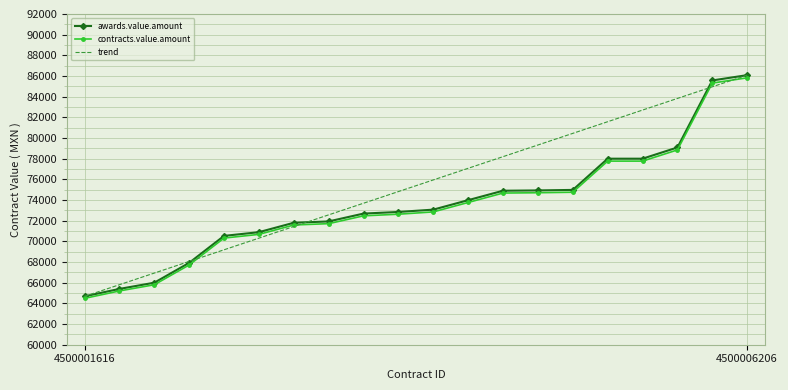

What is the minimum value for contracts.value.amount?

64484.7